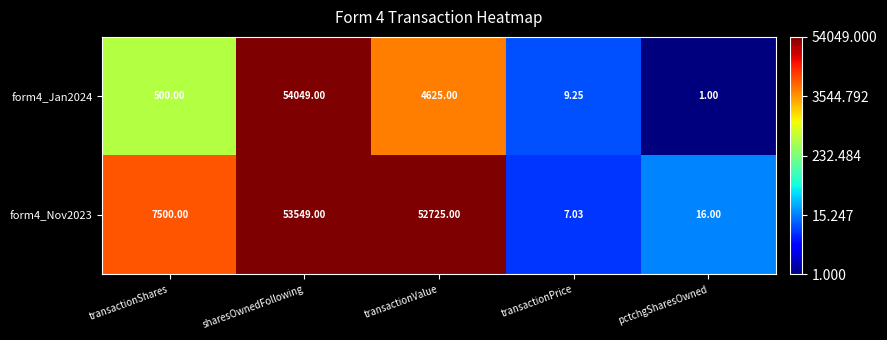

List the labels in order of form4_Nov2023 value, smallest first.

transactionPrice, pctchgSharesOwned, transactionShares, transactionValue, sharesOwnedFollowing